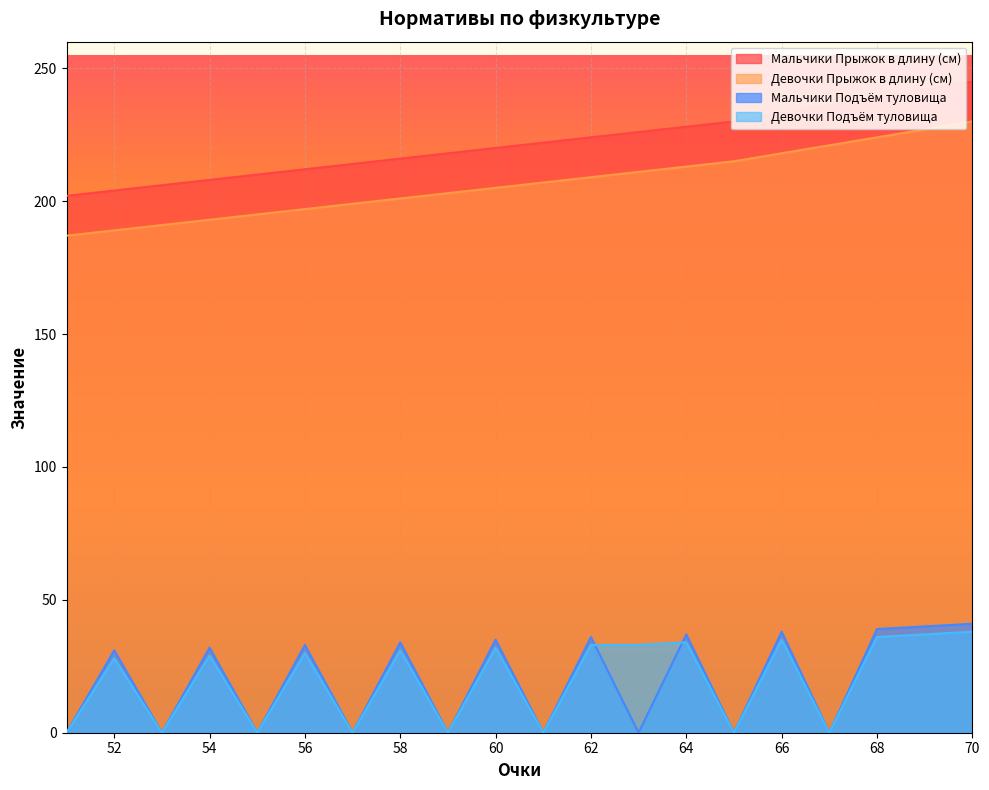

At which category does the chart reach its peak across all series?

70